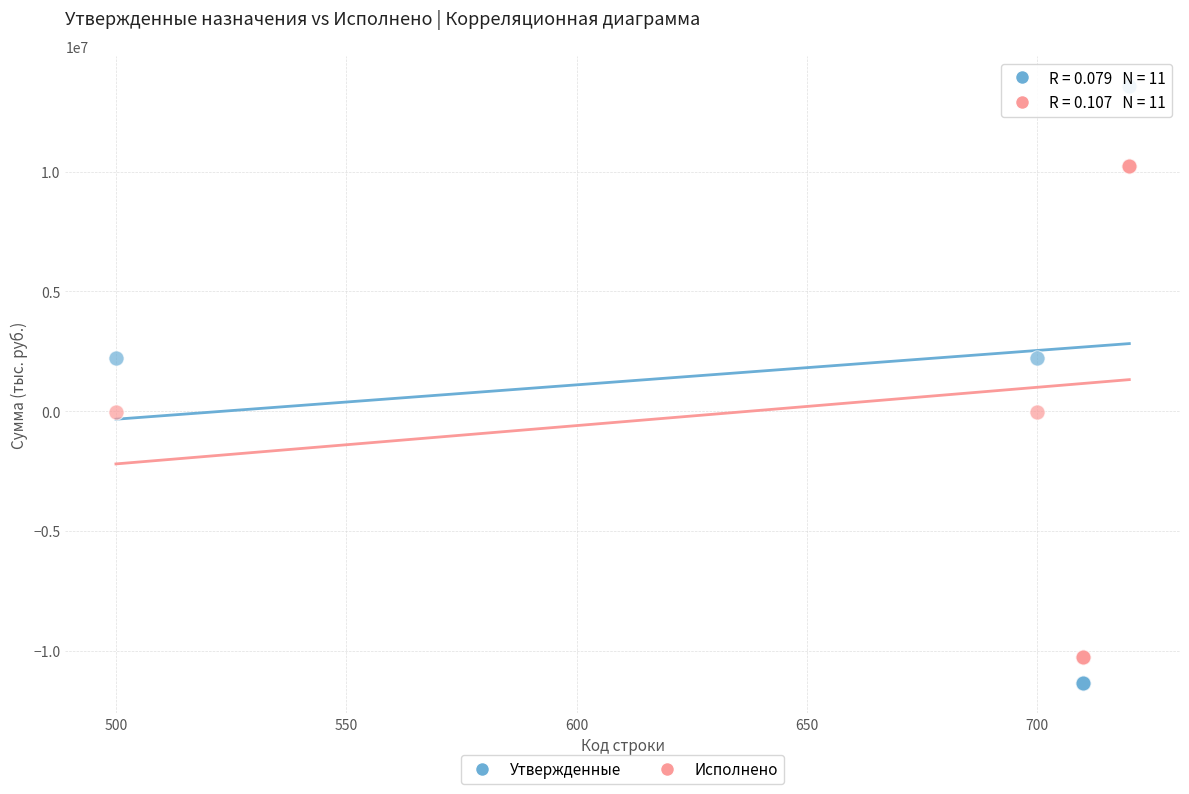

Which series has the largest Y range (max minus min)?

Утвержденные